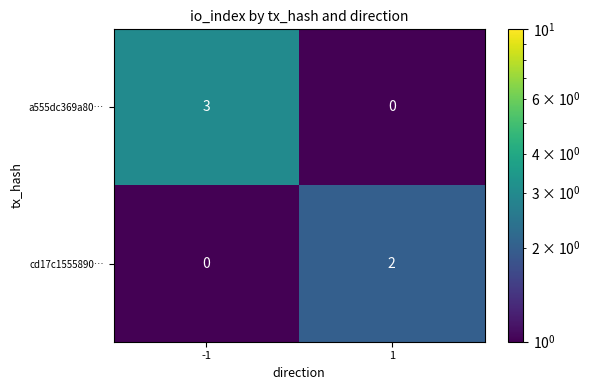

True or false: a555dc369a80… has a value of 2 at -1.

False